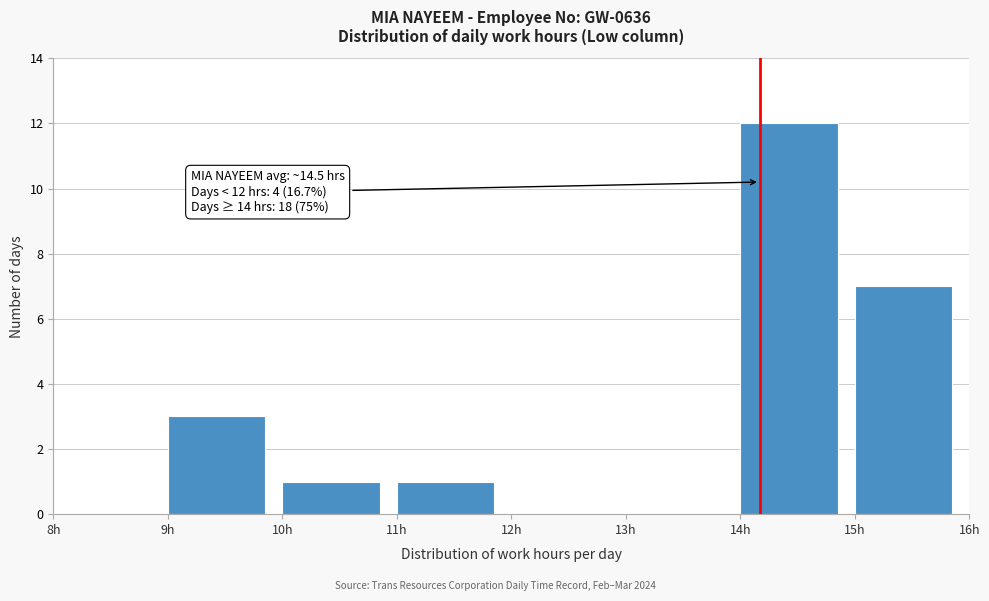

Over which range of the x-axis is the bar tallest?

14 to 15